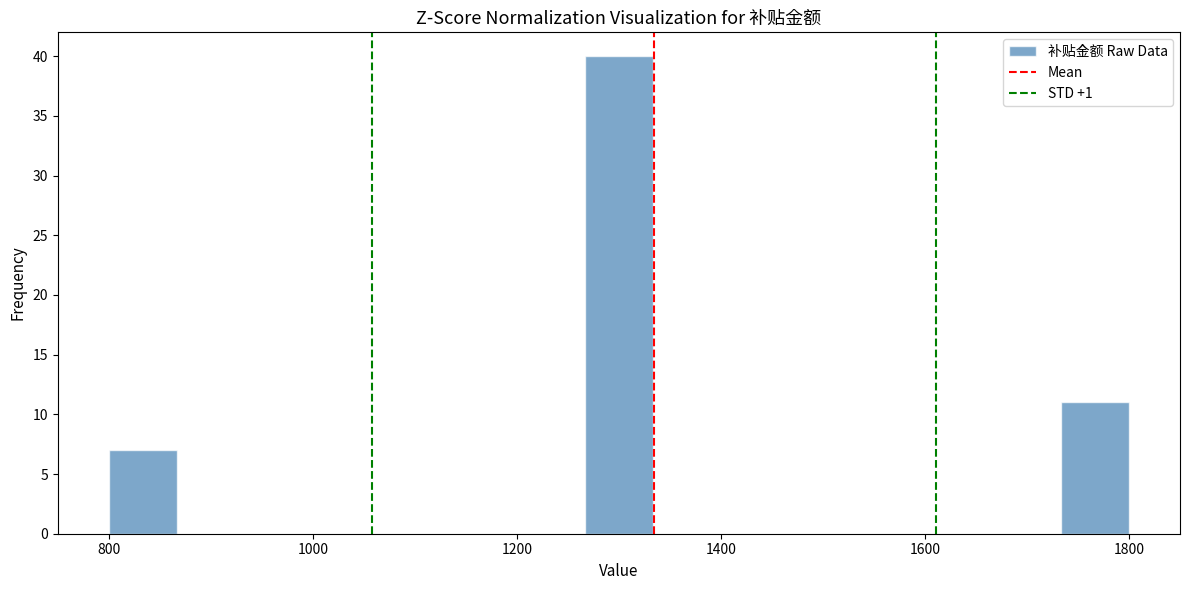

Around what value on the x-axis is the tallest bar? Give the approximate position of its centre, as read against the axis.

1300